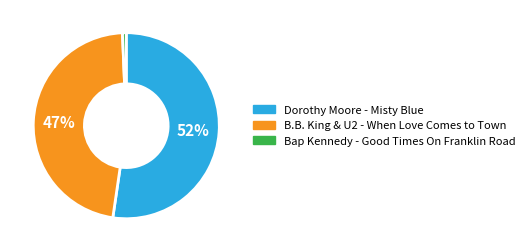

To the nearest percent, what percentage of the pie is Dorothy Moore - Misty Blue?

52%